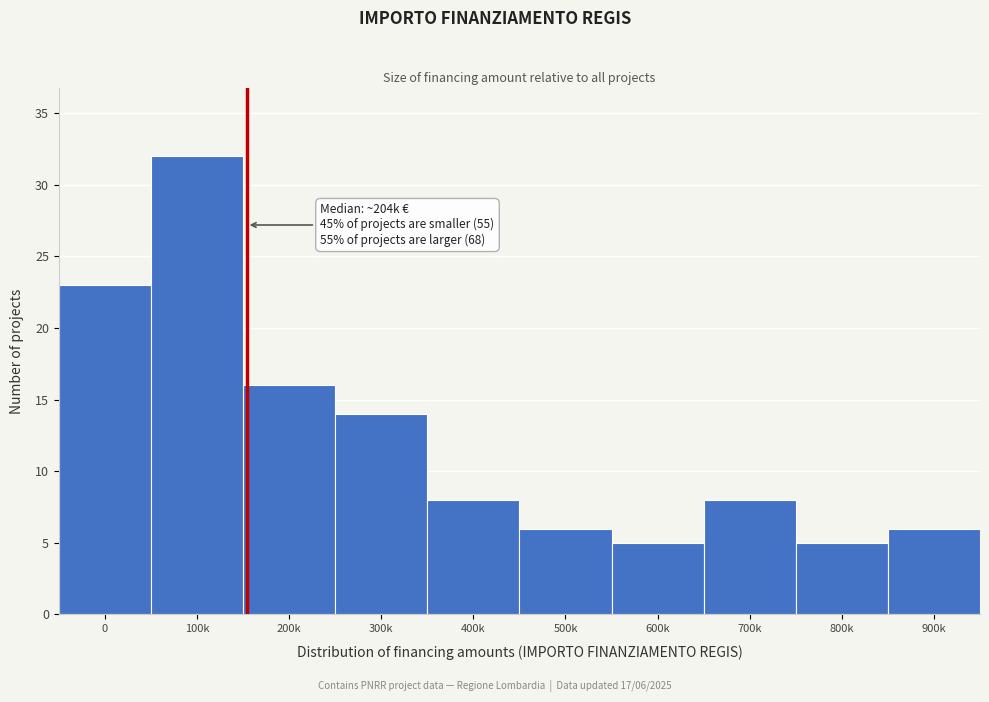

Reading left to right, what are all the values shown in this chart?

23	32	16	14	8	6	5	8	5	6